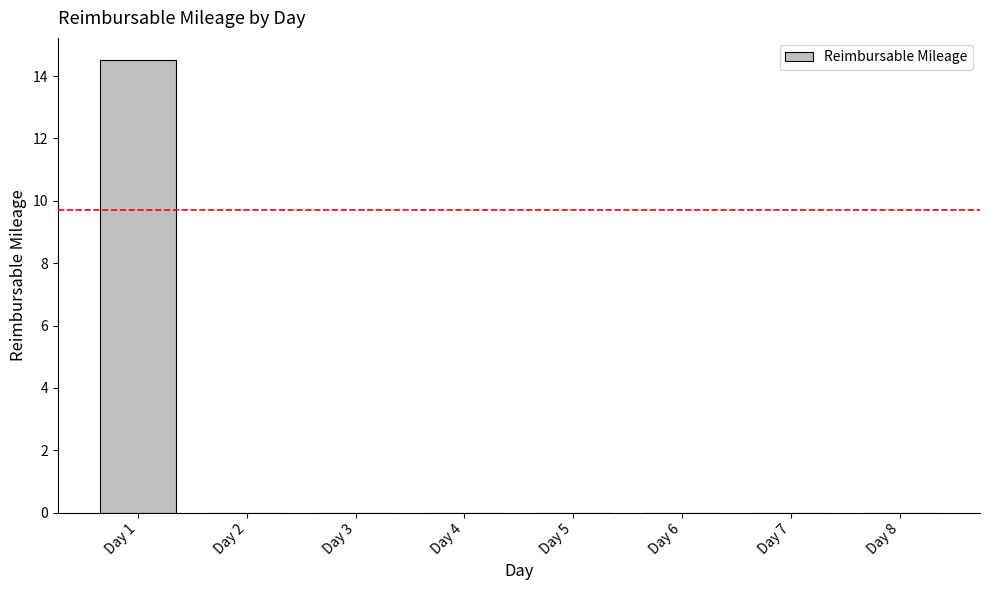

What is the greatest value displayed?

14.5